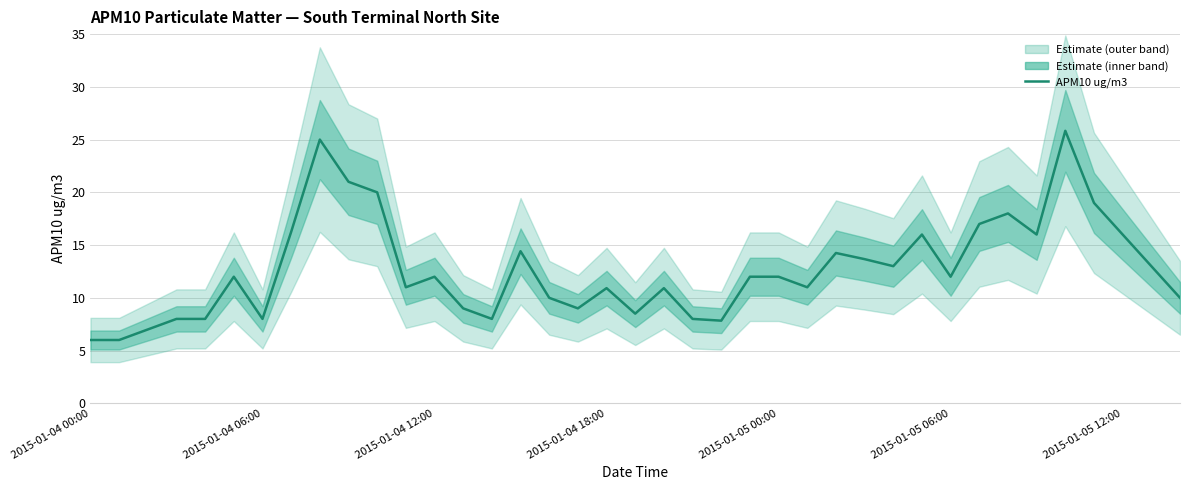

Reading left to right, what are all the values shown in this chart?

6.0	6.0	7.0	8.0	8.0	12.0	8.0	16.2	25.0	21.0	20.0	11.0	12.0	9.0	8.0	14.4	10.0	9.0	10.9	8.5	10.9	8.0	7.8	12.0	12.0	11.0	14.2	13.7	13.0	16.0	12.0	17.0	18.0	16.0	25.8	19.0	16.0	13.0	10.0